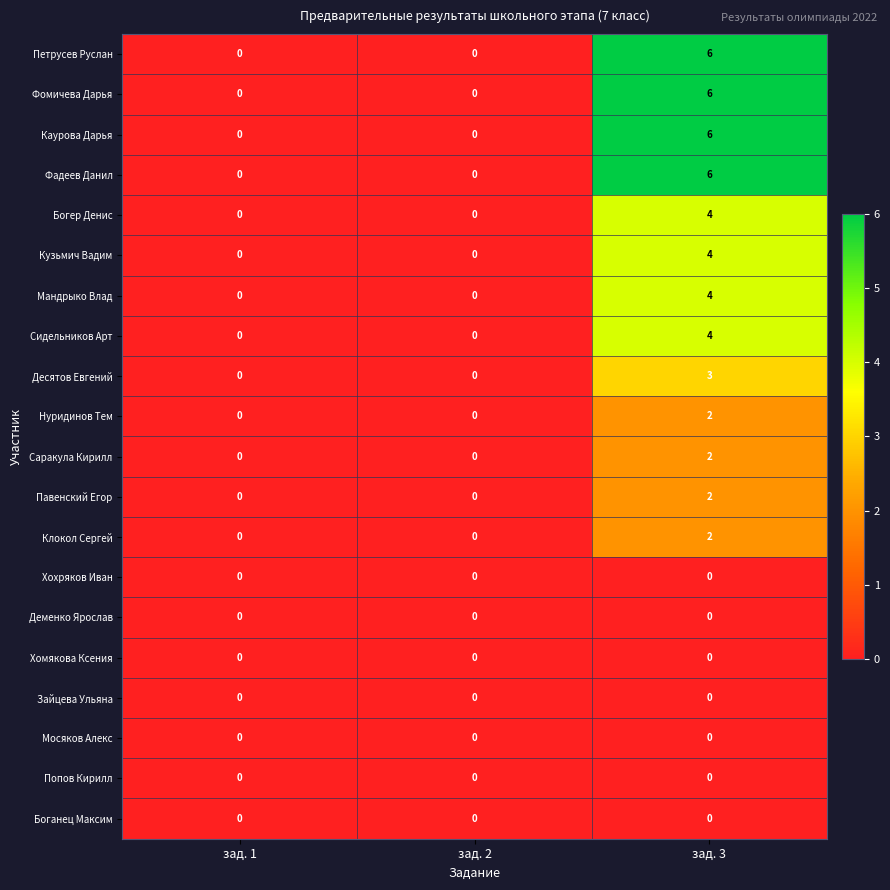

How many categories are shown in the chart?

3